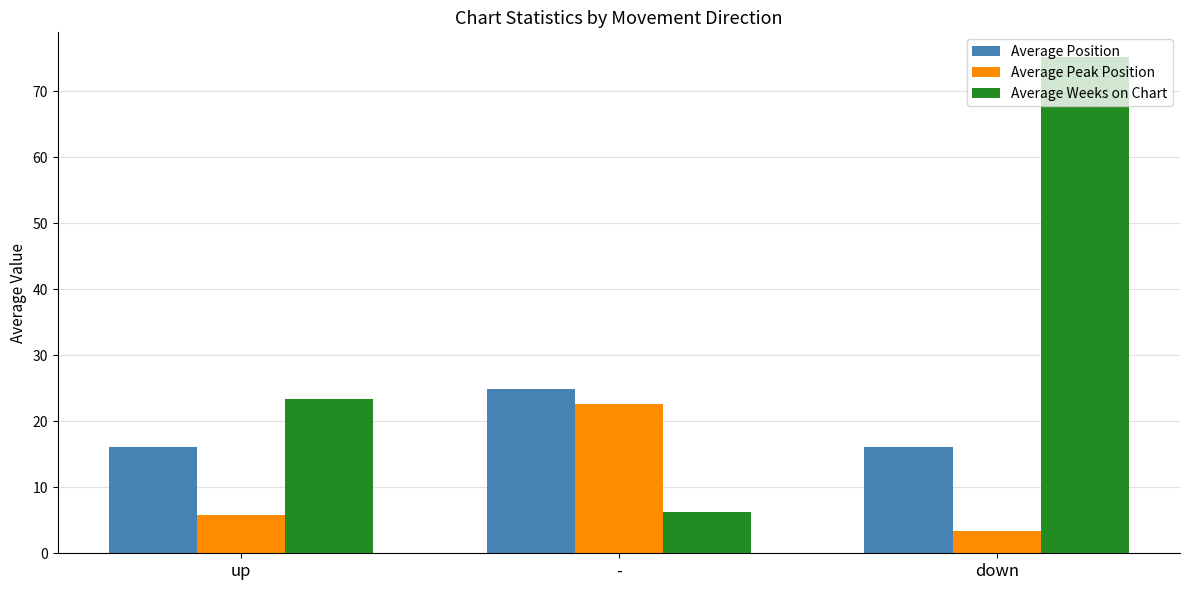

At which label is Average Peak Position closest to 12?

up